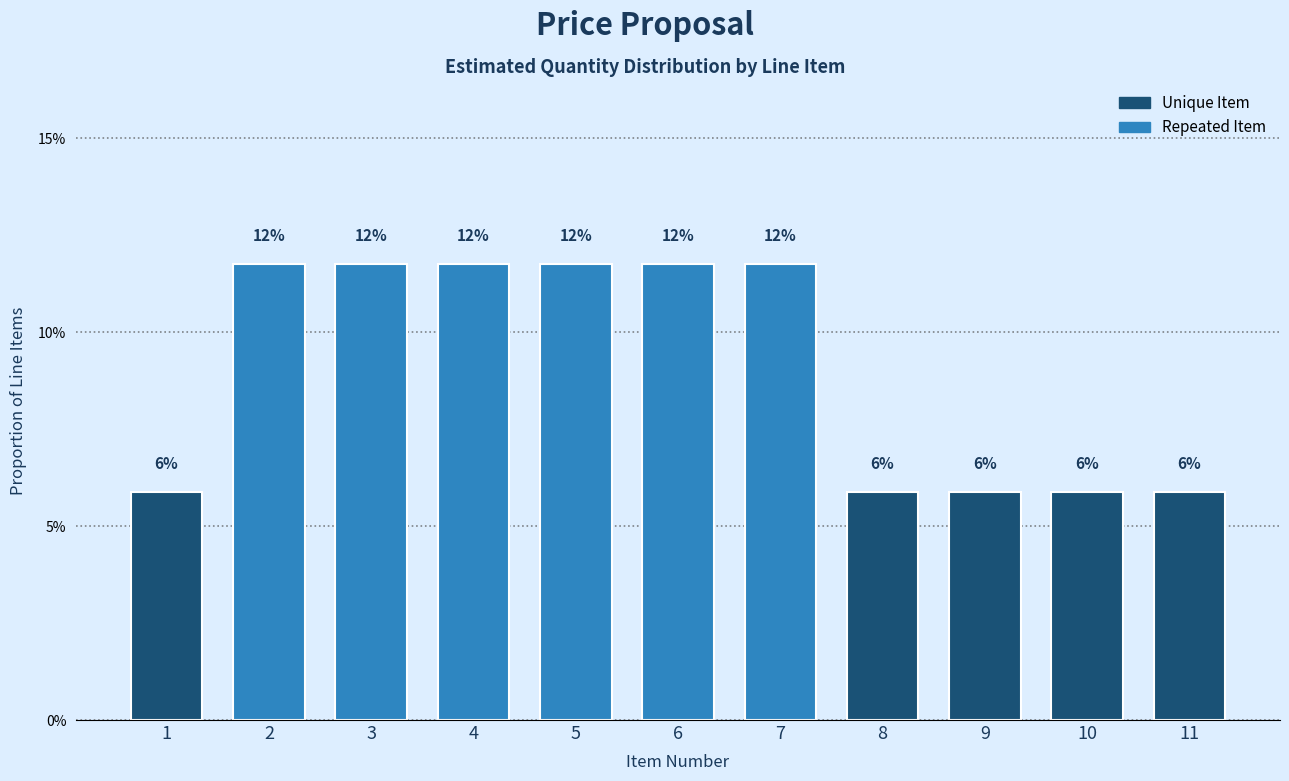

Does the chart contain any negative values?

No